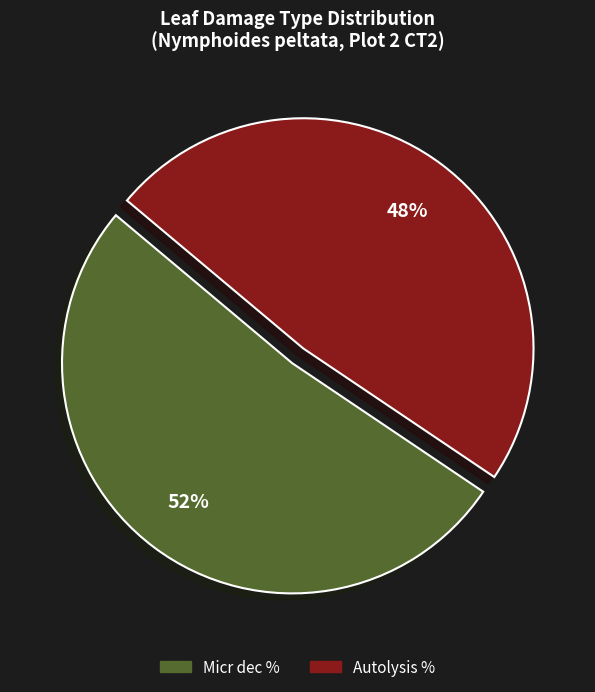

How many segments does this pie chart have?

2